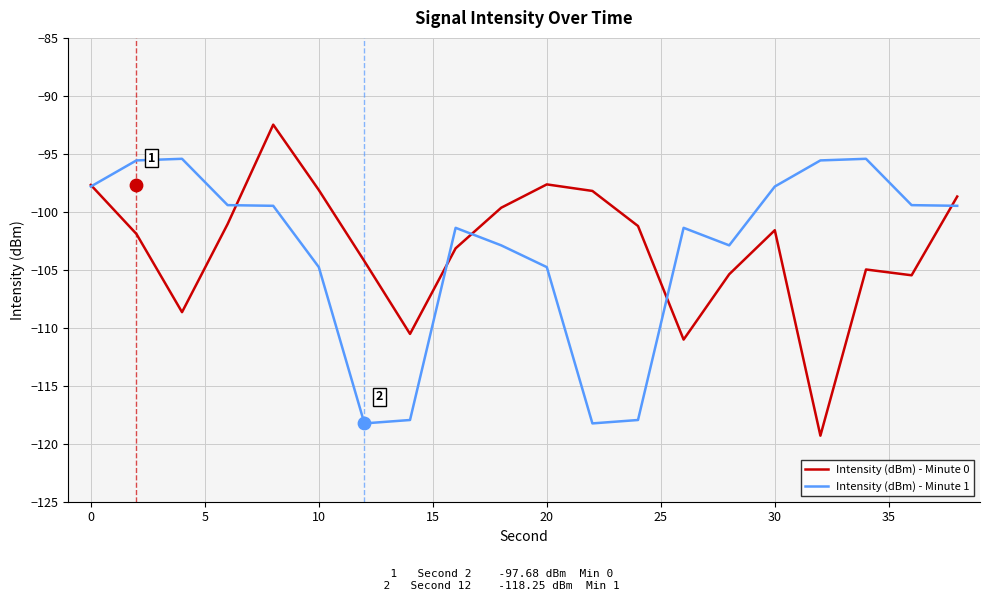

What is the highest value of the Intensity (dBm) - Minute 1 series?

-95.4